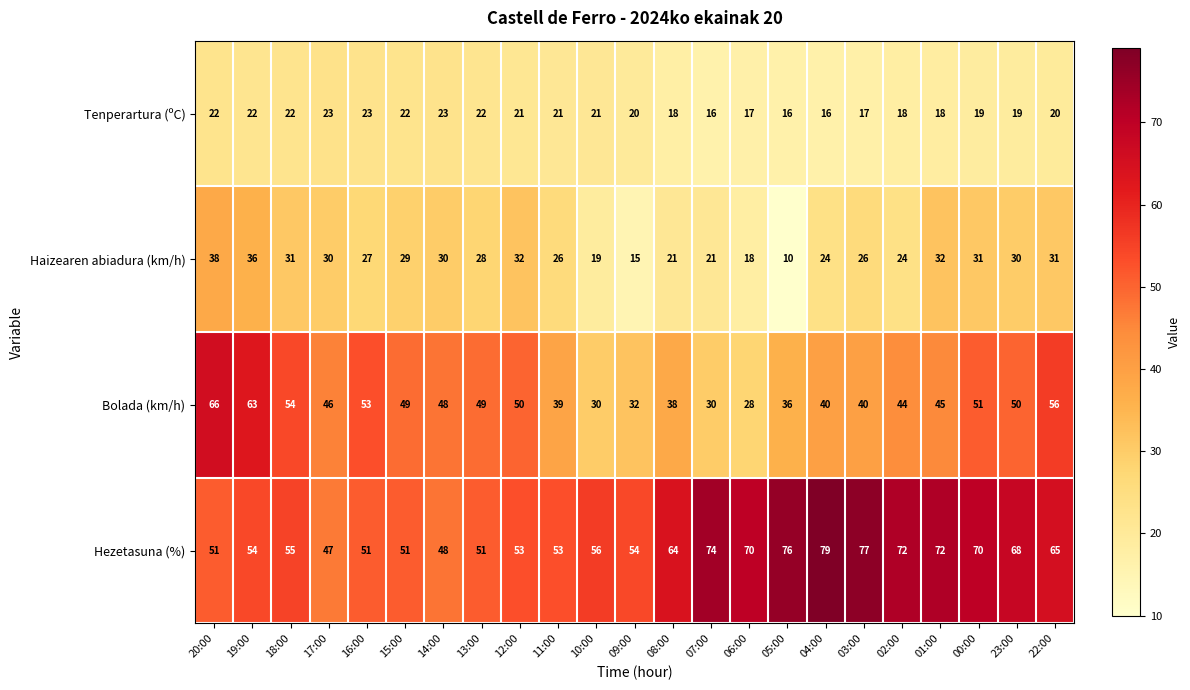

Between 08:00 and 05:00, which series saw the biggest shift?

Hezetasuna (%)